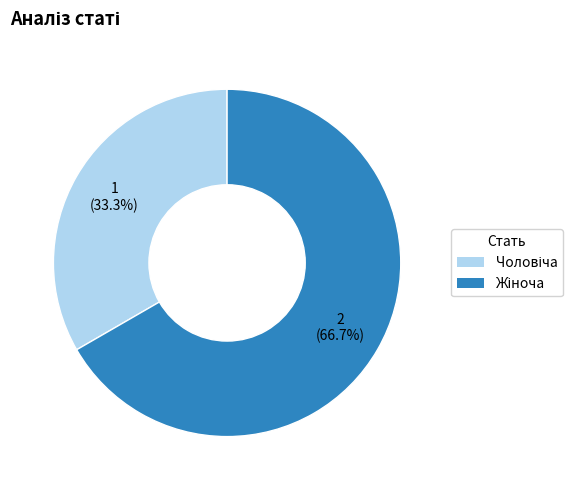

Count the number of slices in the pie.

2